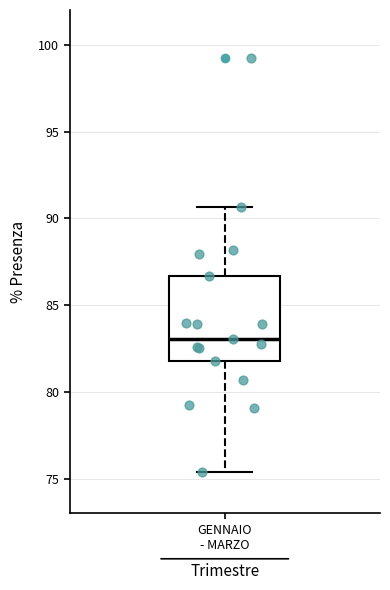

Transcribe this box plot: give where the median line is, the range the box spans, and where the two whiskers end, as read against the y-axis. The values are not printed on the chart, so give them approximately, as read against the axis.

median 83.0, box 82.0 to 86.5, whiskers 75.5 to 90.5